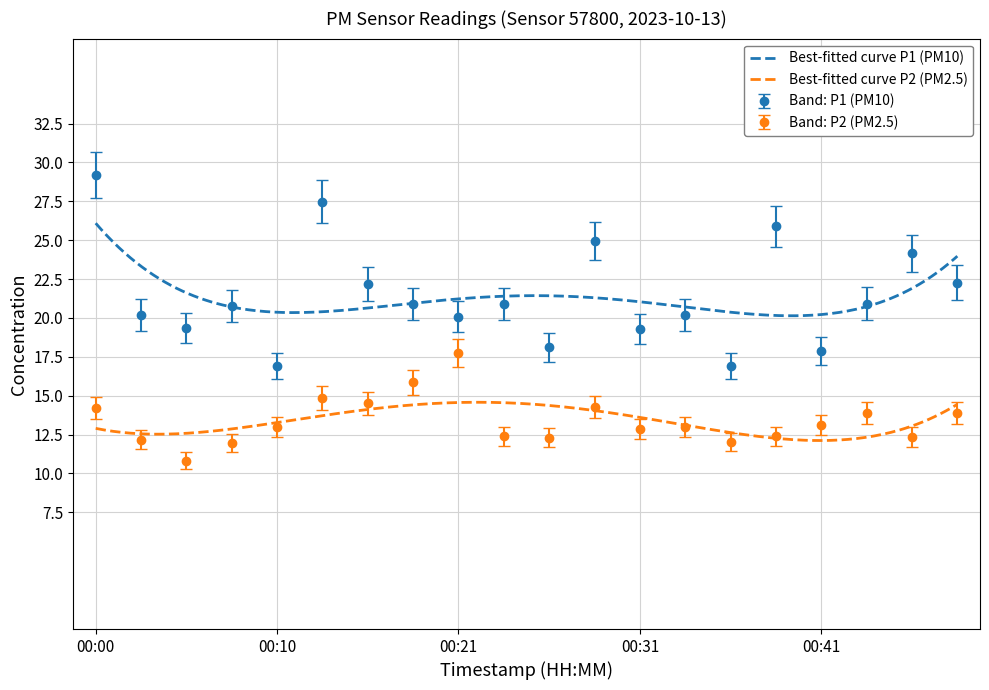

How many categories are shown in the chart?

20